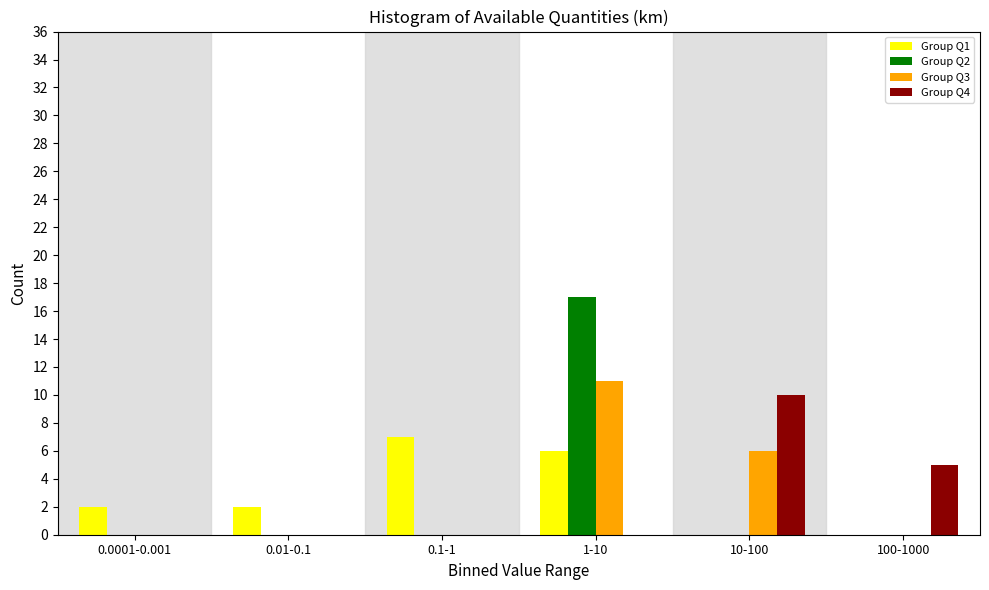

Reading left to right, extract all data points from this chart.

Group Q1: 0.0001-0.001=2	0.01-0.1=2	0.1-1=7	1-10=6	10-100=0	100-1000=0
Group Q2: 0.0001-0.001=0	0.01-0.1=0	0.1-1=0	1-10=17	10-100=0	100-1000=0
Group Q3: 0.0001-0.001=0	0.01-0.1=0	0.1-1=0	1-10=11	10-100=6	100-1000=0
Group Q4: 0.0001-0.001=0	0.01-0.1=0	0.1-1=0	1-10=0	10-100=10	100-1000=5